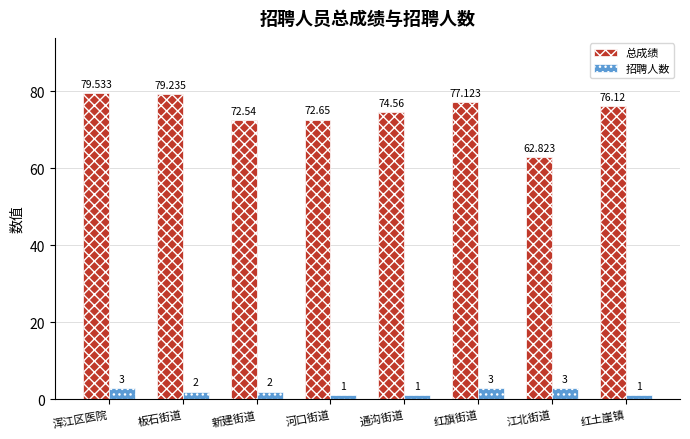

Between 浑江区医院 and 板石街道, which series saw the biggest shift?

招聘人数